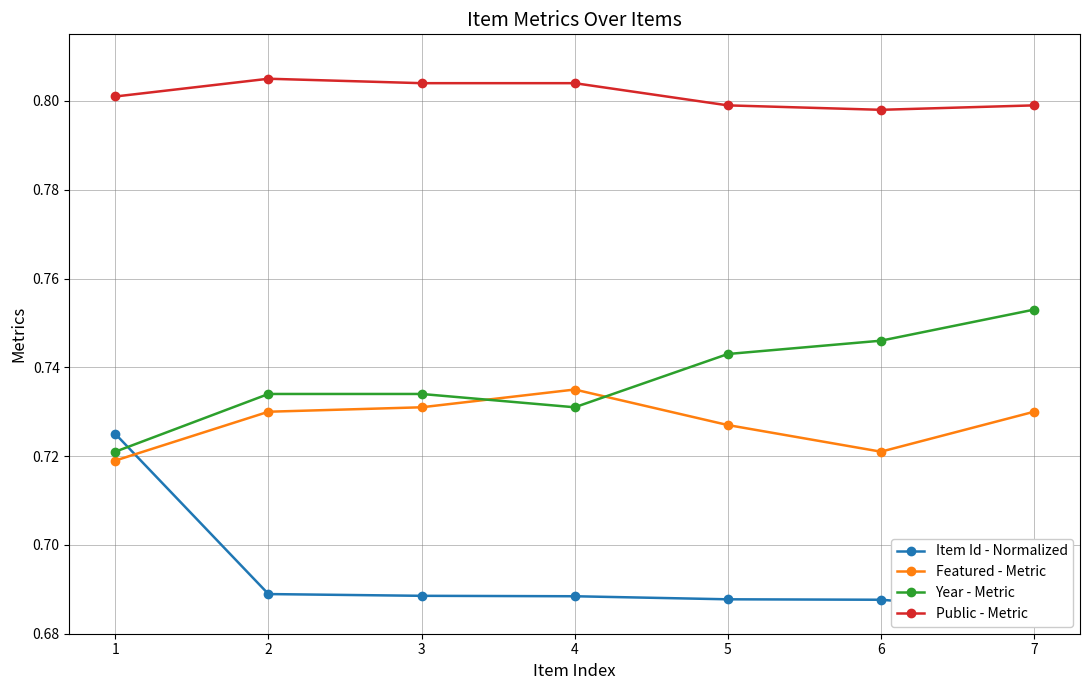

Is the value of Item Id - Normalized at 5 greater than the value of Public - Metric at 6?

No